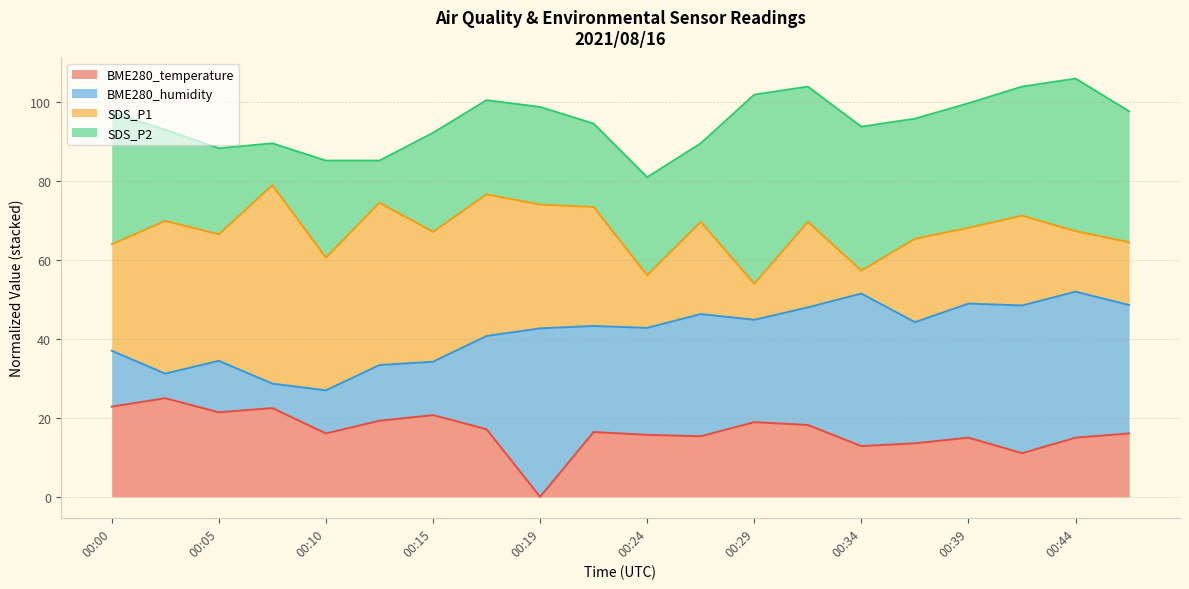

What is the difference between the SDS_P2 values at 00:19 and 00:12?

13.6